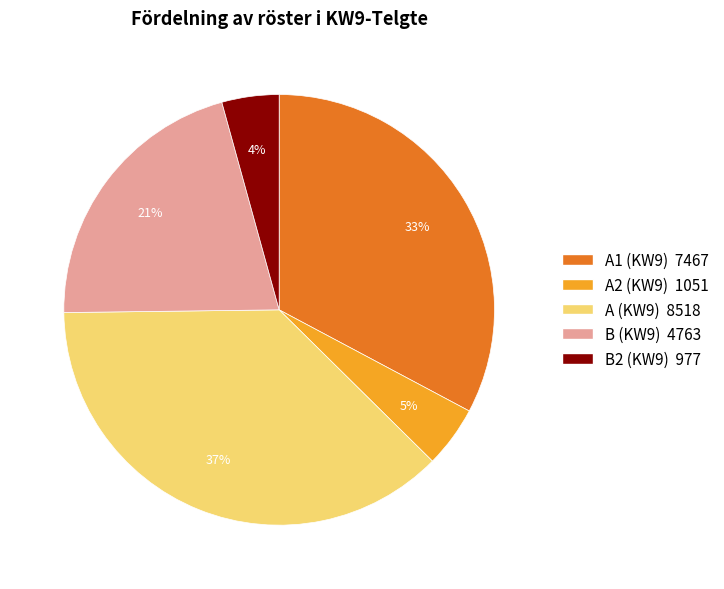

To the nearest percent, what is the average slice percentage?

20%